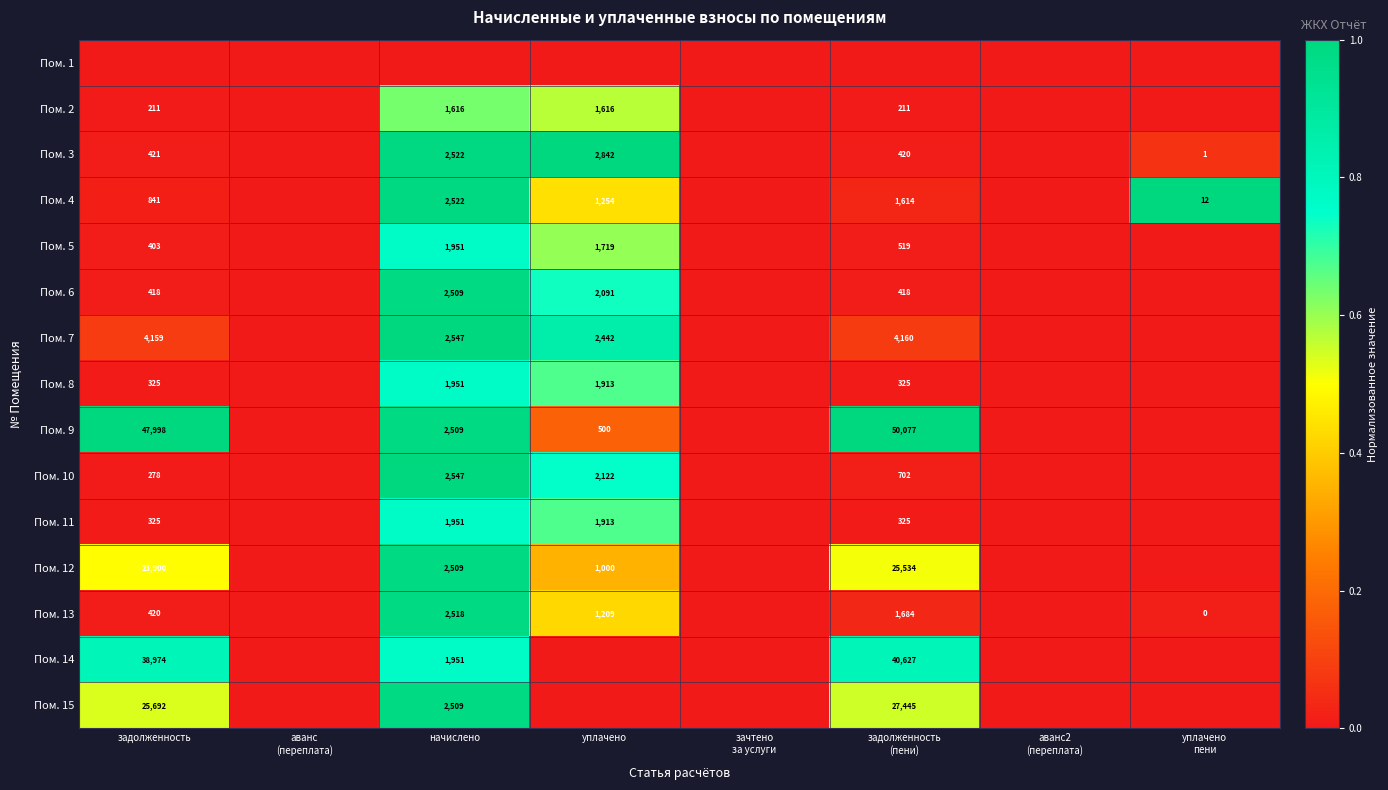

How many data points in Пом. 14 are above 0?

3